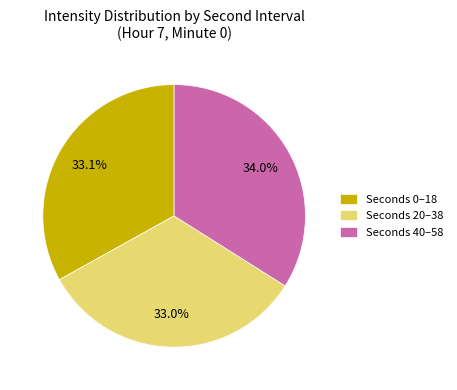

What is the largest slice in the pie chart?

Seconds 40–58